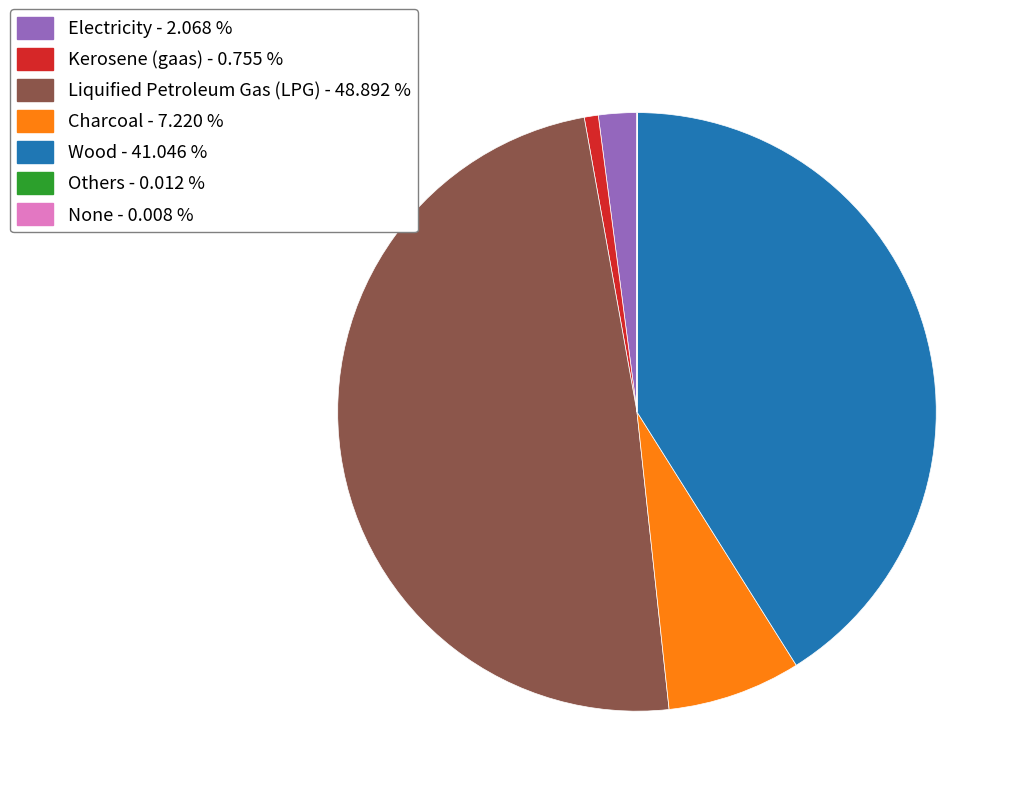

Approximately how many times larger is the value at Liquified Petroleum Gas (LPG) compared to Electricity?

23.6